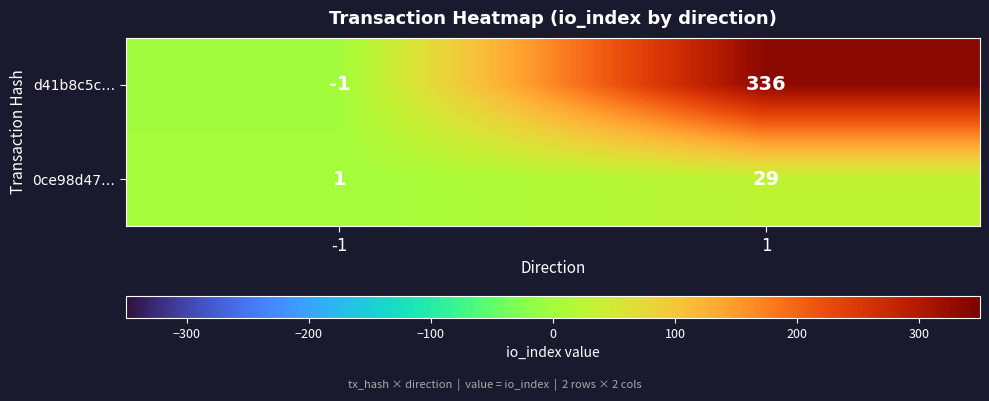

What is the difference between the d41b8c5c… values at 1 and -1?

337